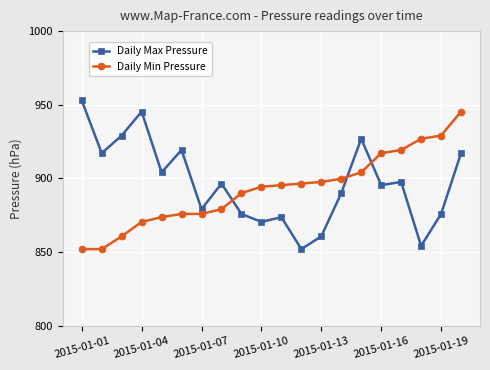

Does the chart have visible grid lines?

Yes